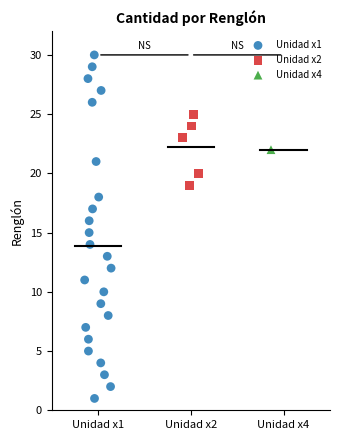

Which series reaches the minimum Y coordinate?

Unidad x1